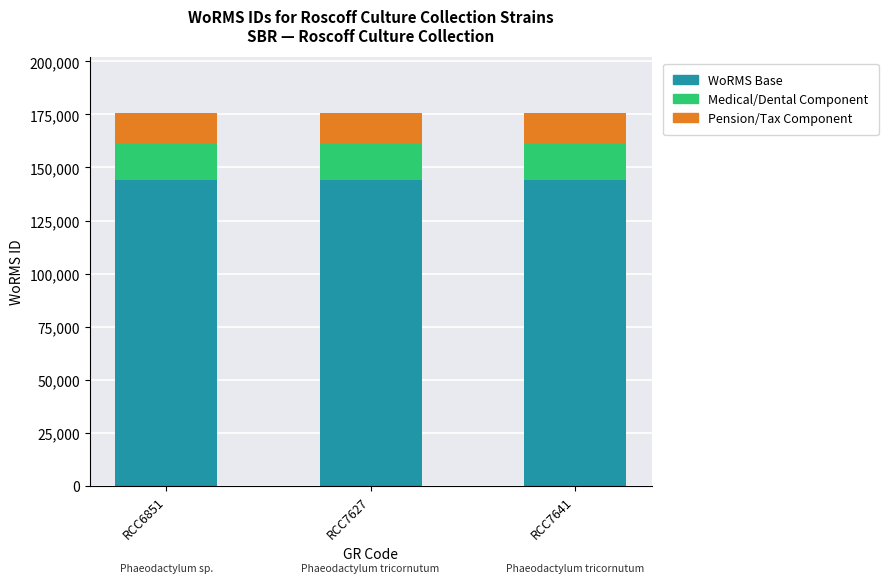

What is the total value across all series at RCC7641?

175584.0